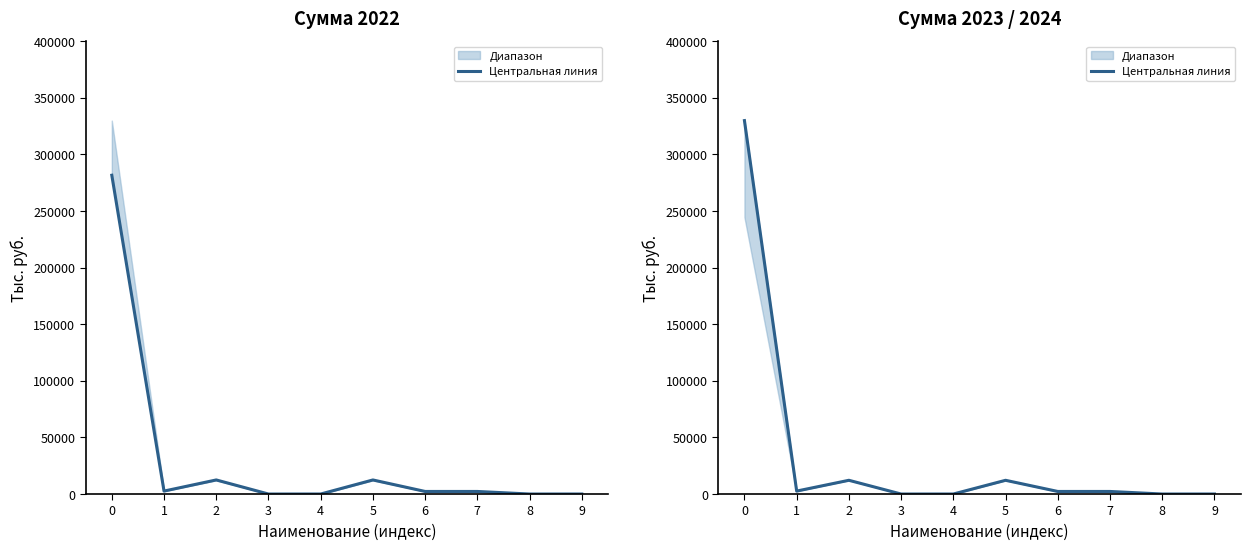

Reading left to right, extract all data points from this chart.

0=329794.6	1=2602.5	2=12137.3	3=0.0	4=10.0	5=12127.3	6=2272.0	7=2272.0	8=0.0	9=10.0